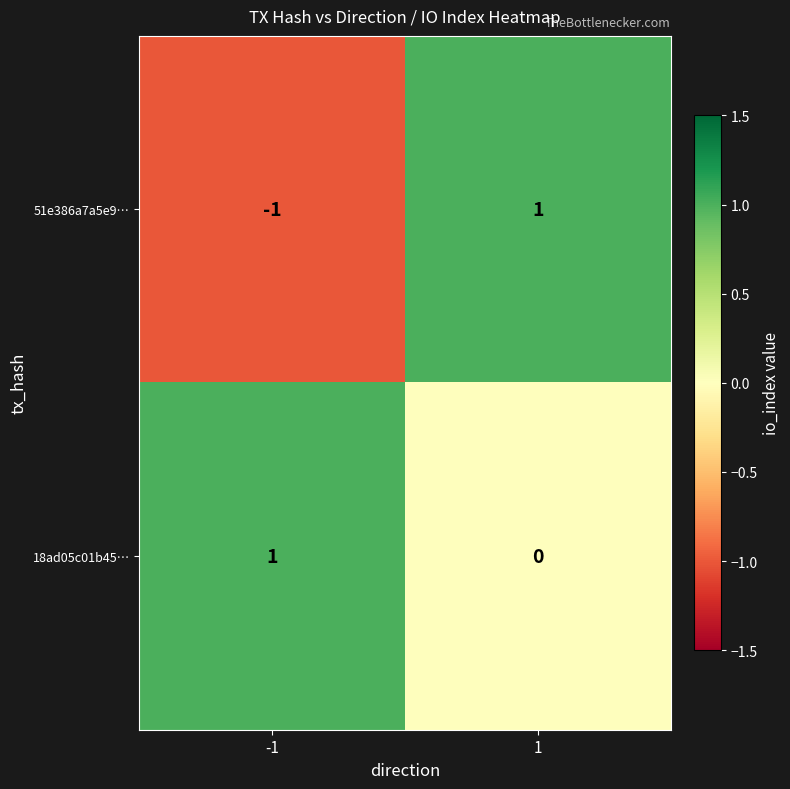

Is it true that 51e386a7a5e9… equals 2 at 1?

False